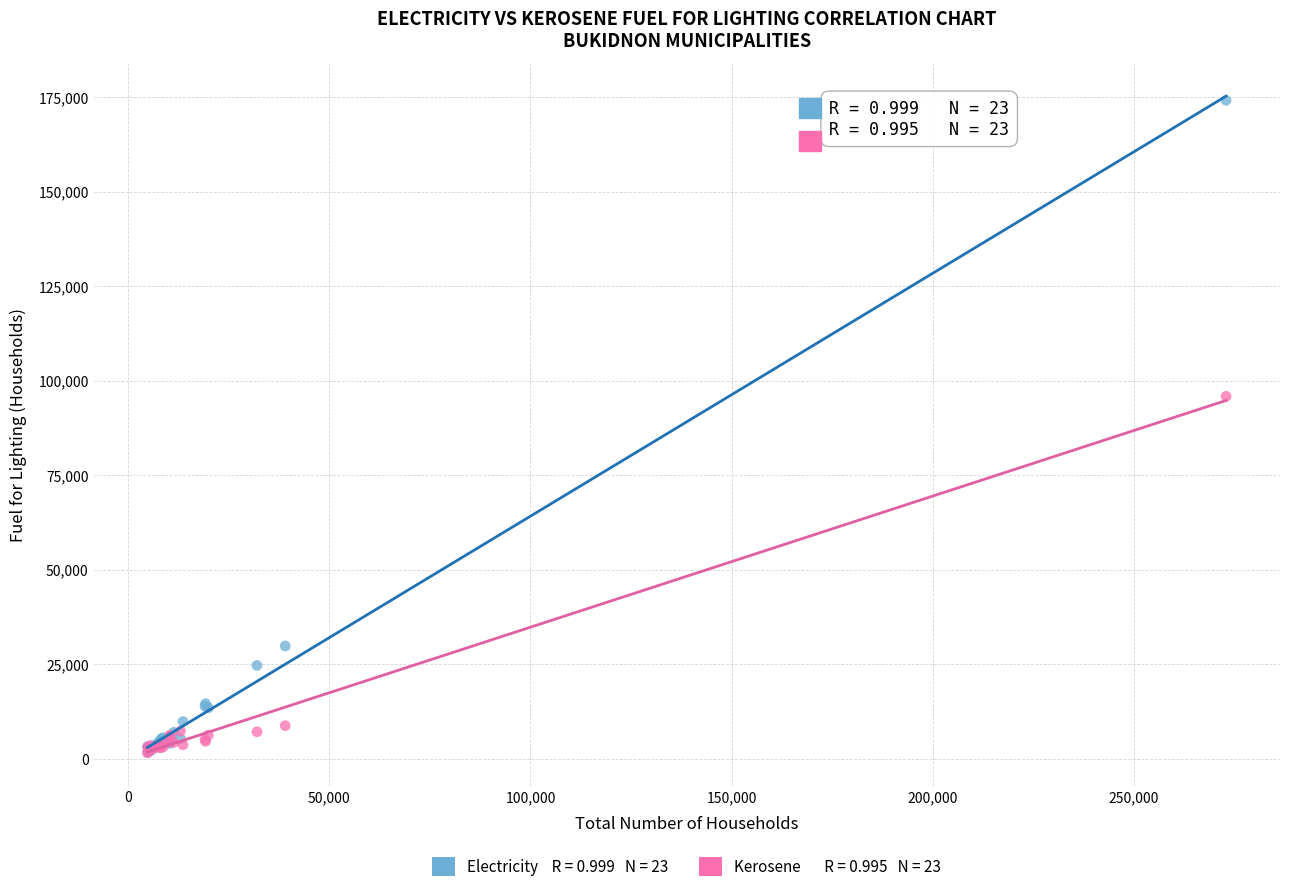

Across all series, what Y value is closest to 87882?

95892